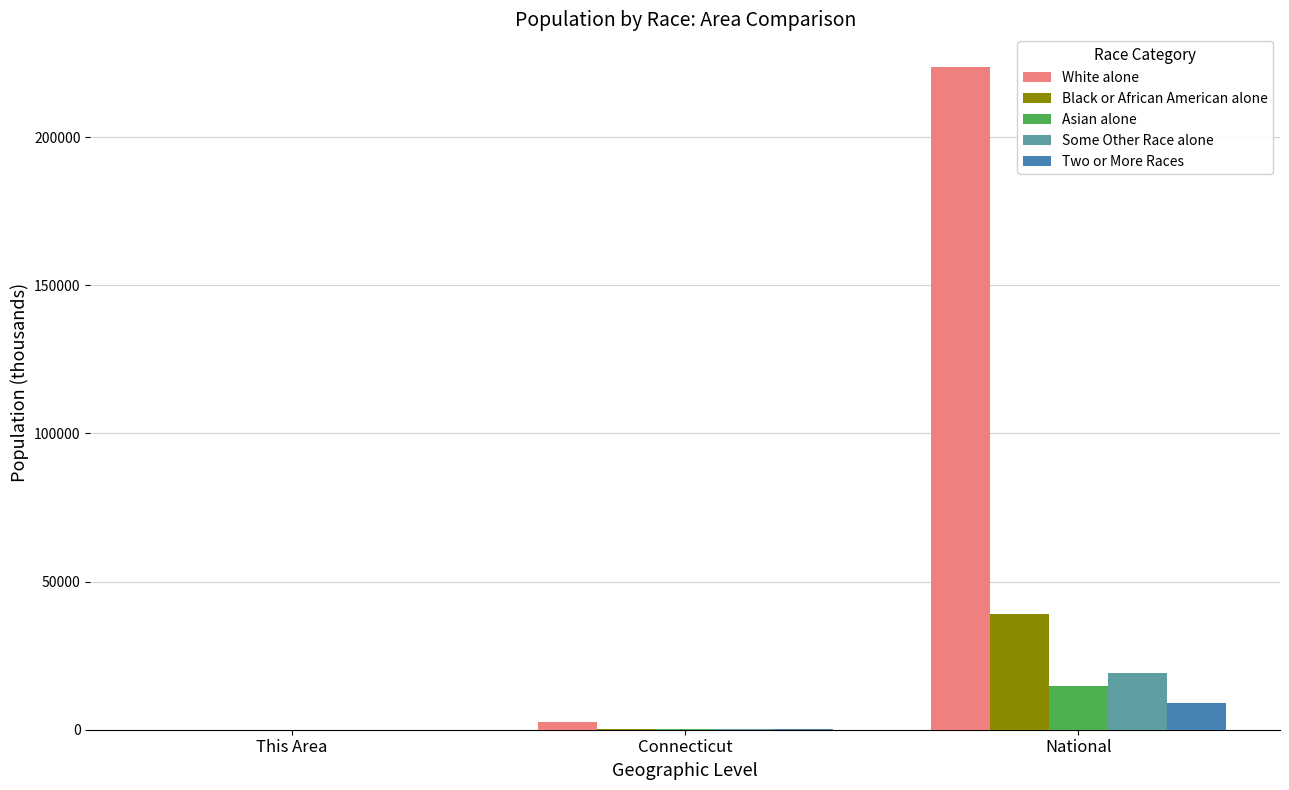

Which category has the highest value in the Black or African American alone series?

National